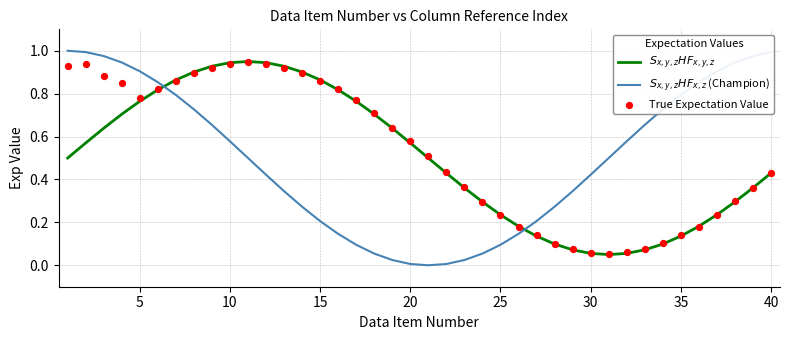

At how many categories does at least one series exceed 0?

40